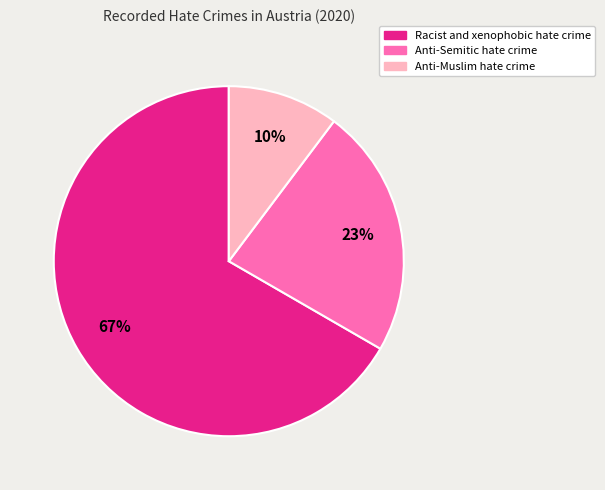

To the nearest percent, what portion does Racist and xenophobic hate crime represent?

67%